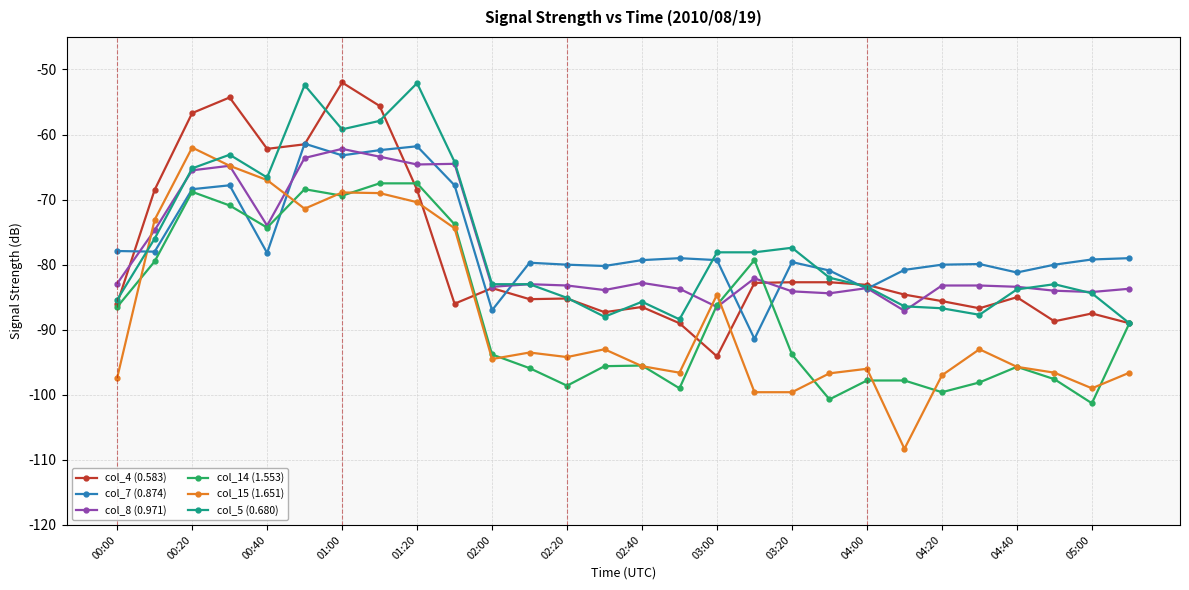

How many times do col_15 (1.651) and col_7 (0.874) cross each other?

2